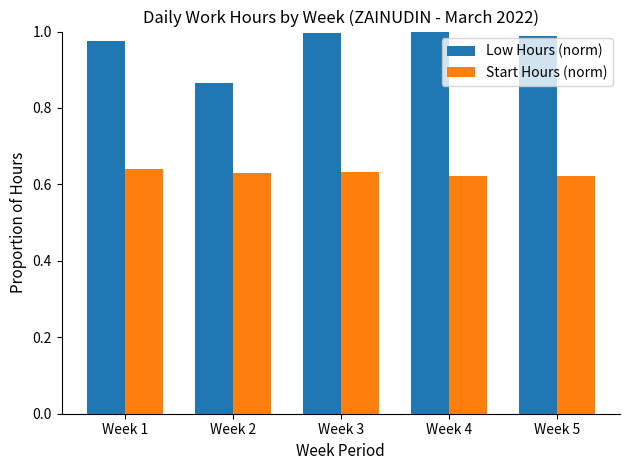

Where is Low Hours (norm) nearest to the value 0?

Week 2